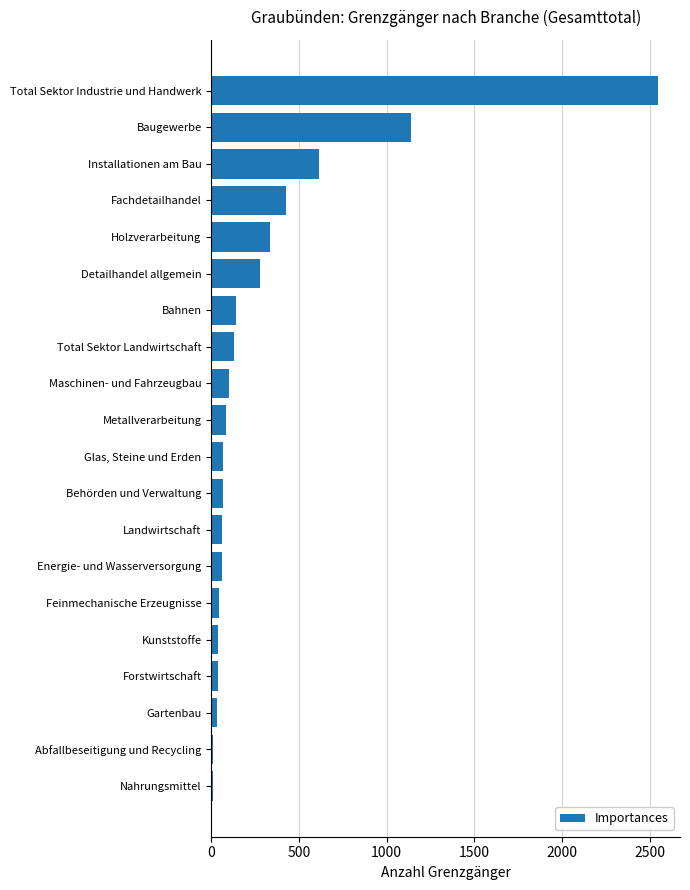

The value at Holzverarbeitung is 149. True or false?

False